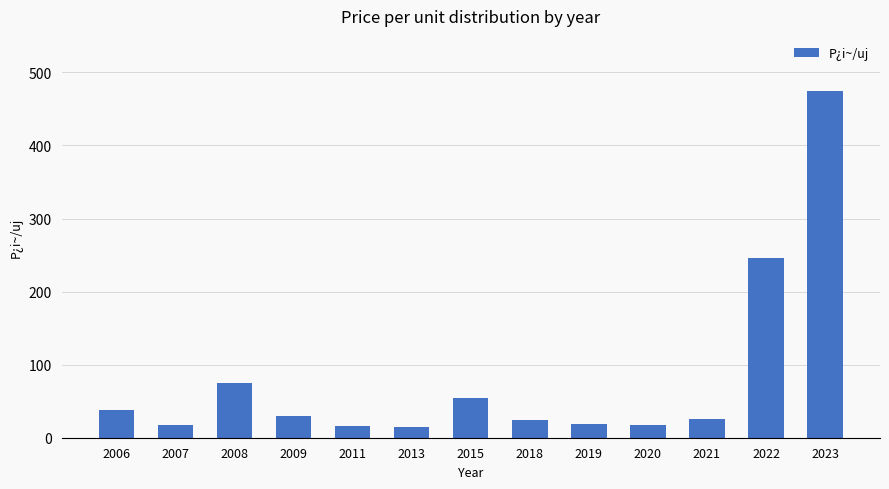

What is the smallest value displayed?

14.4